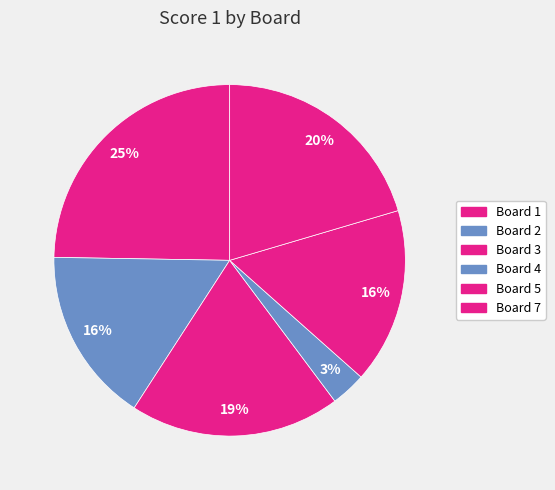

How many slices are in this pie chart?

6